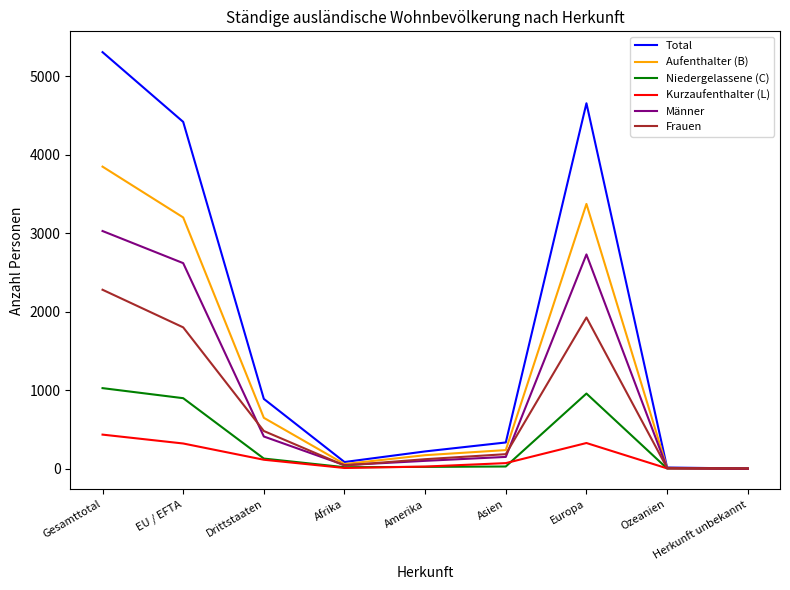

What is the sum of all Aufenthalter (B) values?

11538